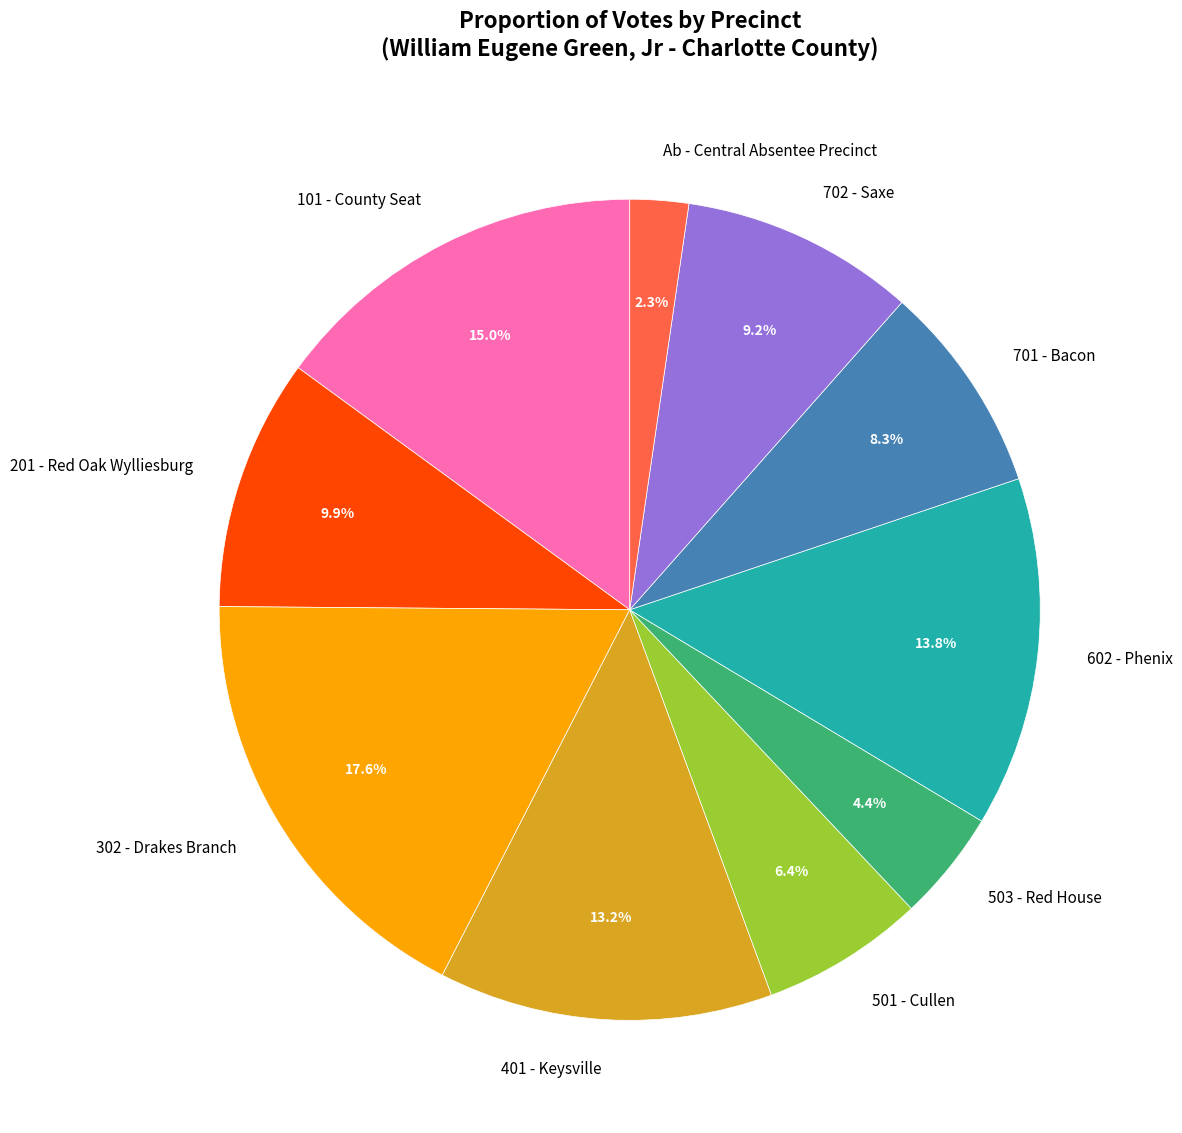

What portion of the pie excludes 401 - Keysville?

86.8%